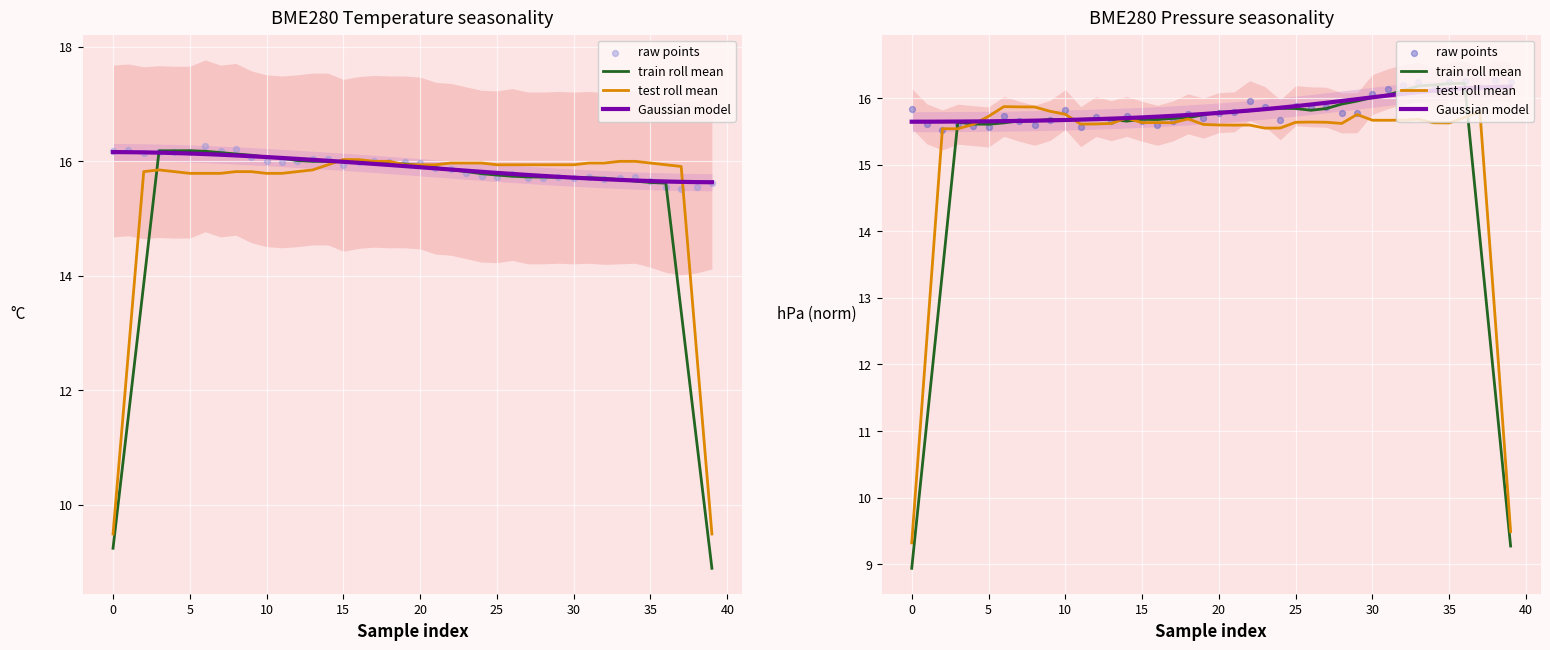

Which series reaches the minimum Y coordinate?

train roll mean